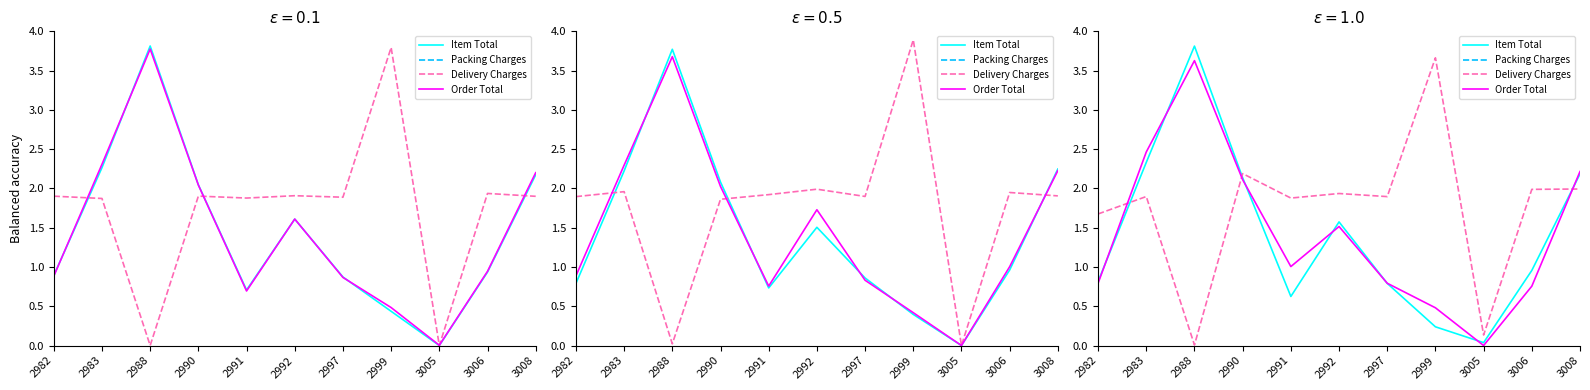

At 3005, list the series in order from smallest to largest.

Item Total, Packing Charges, Order Total, Delivery Charges